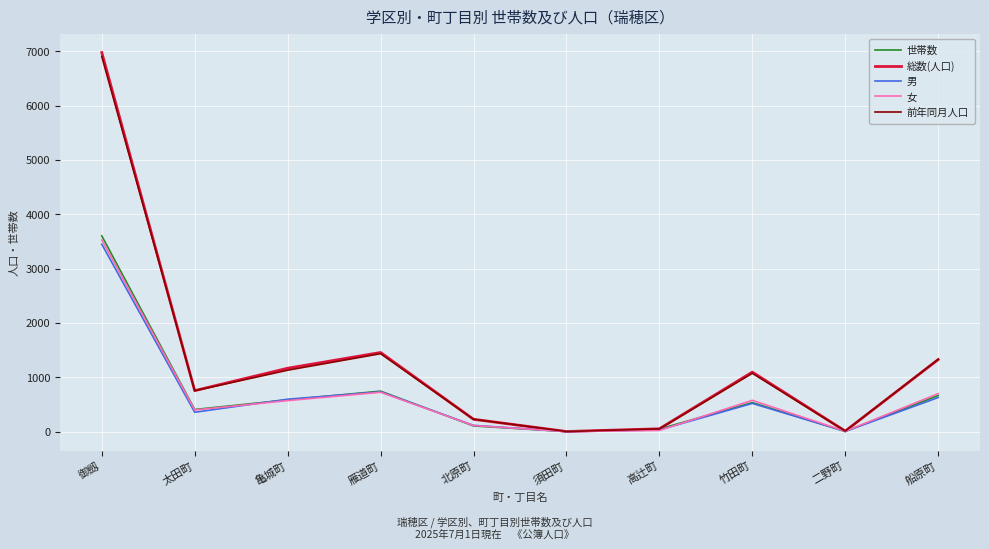

At how many categories does at least one series exceed 869?

5